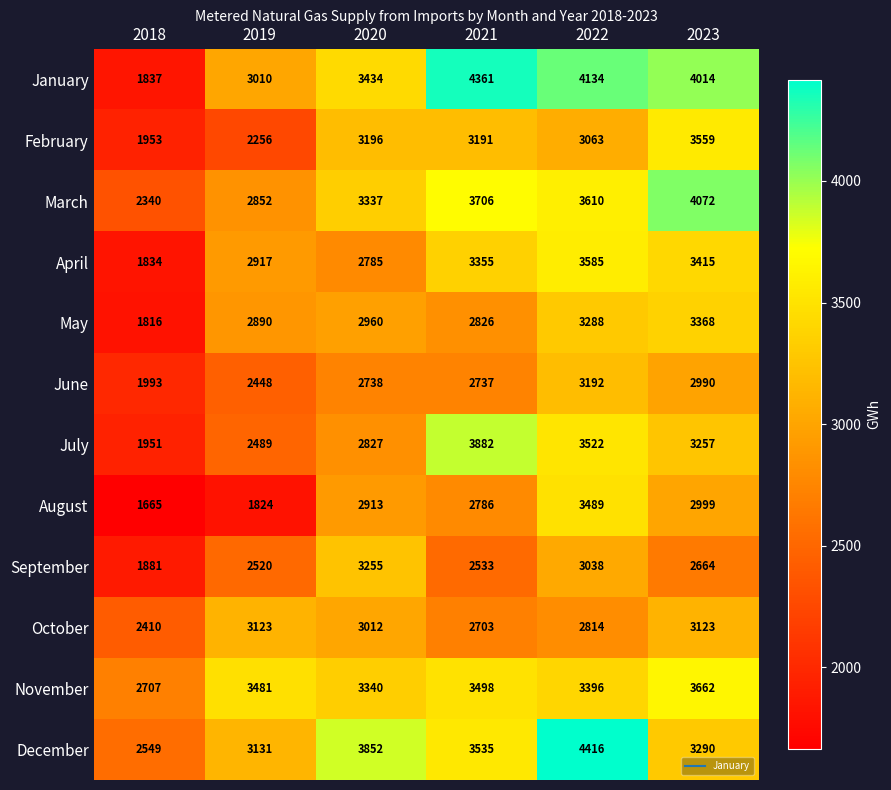

The April series shows 2917 at 2019. True or false?

True